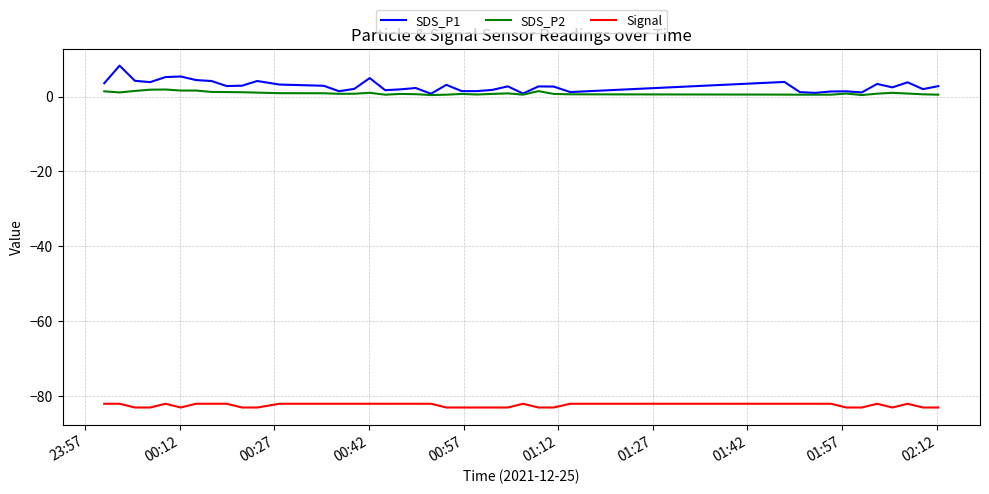

True or false: SDS_P1 and Signal cross at least once.

False